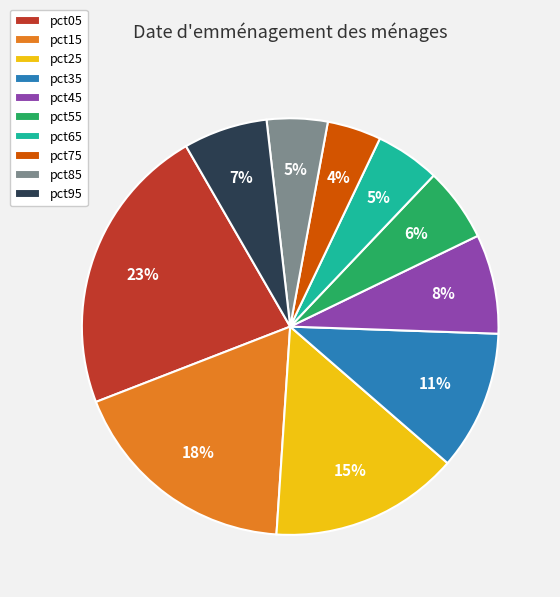

What is the largest slice in the pie chart?

pct05